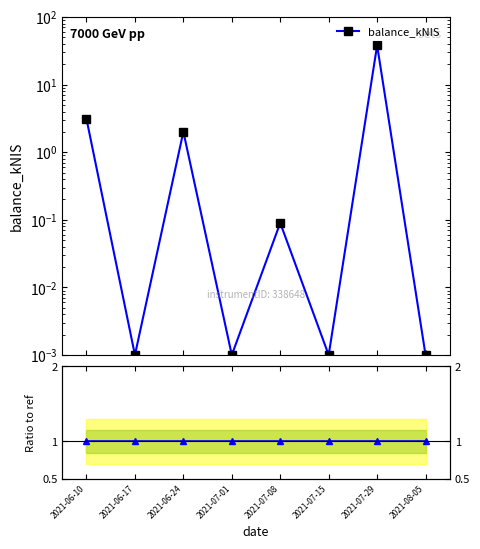

At 2021-06-24, list the series in order from largest to smallest.

balance_kNIS, Ratio